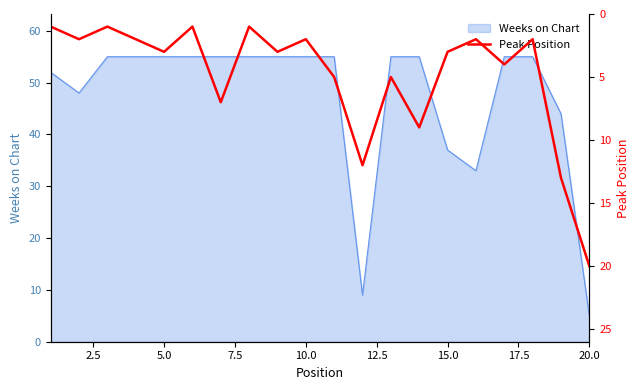

At which label does Weeks on Chart reach its minimum?

20.0